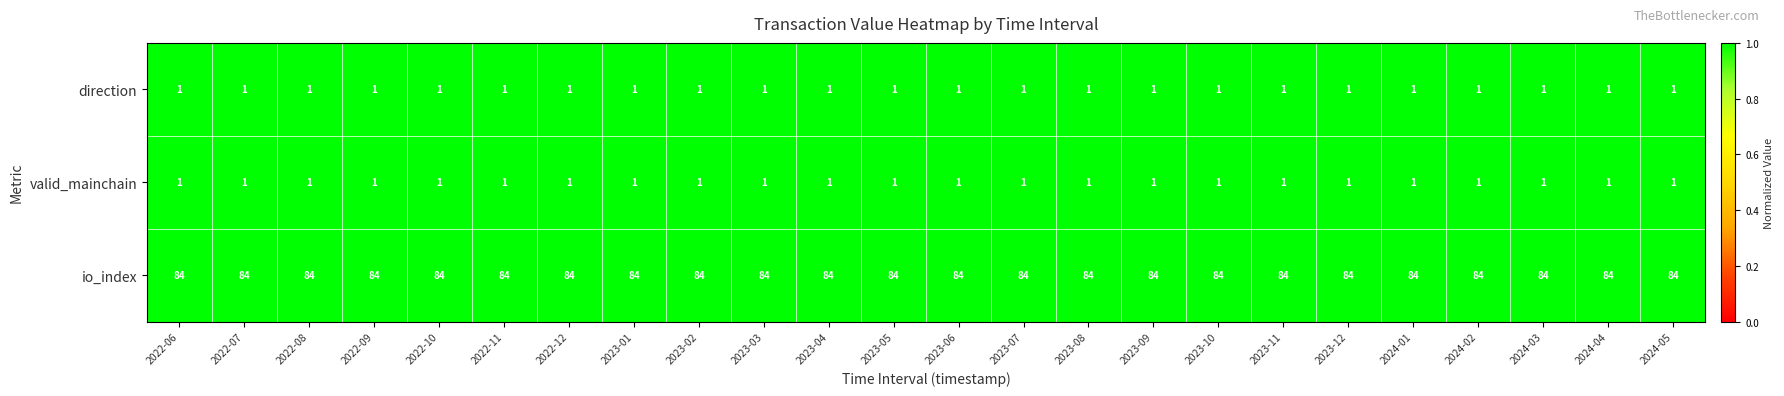

Which series has the largest total across all categories?

io_index